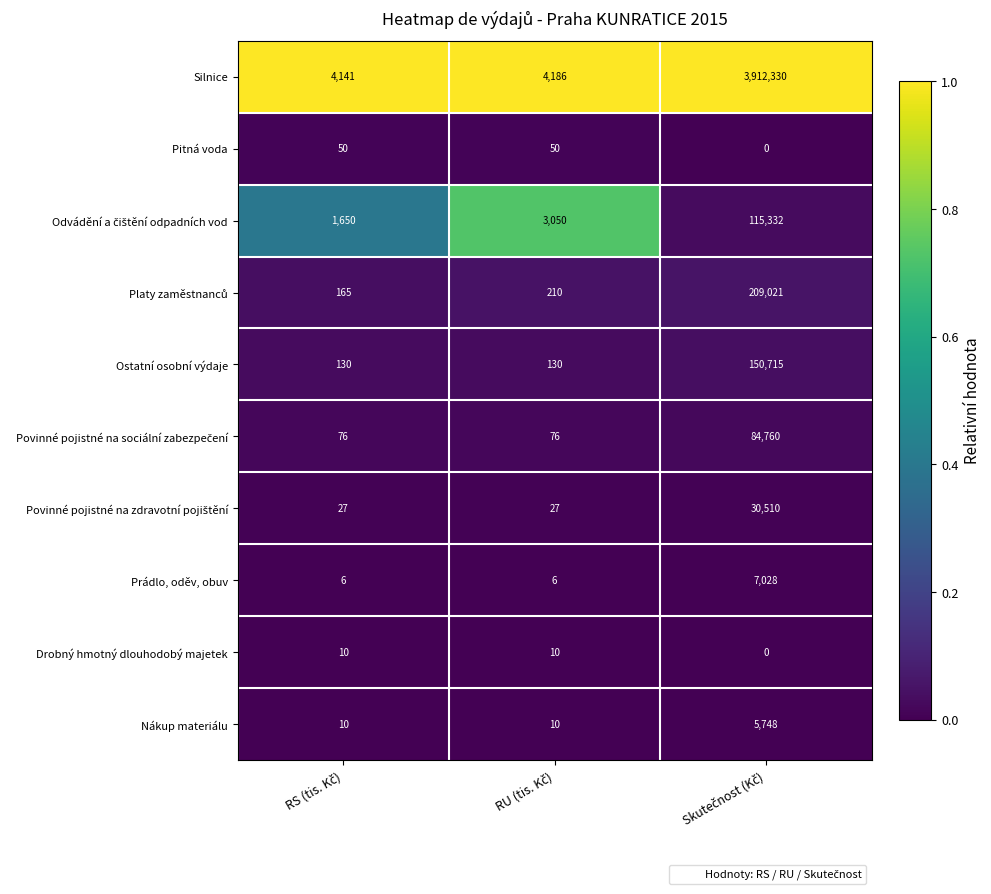

Count the number of data series in this chart.

10